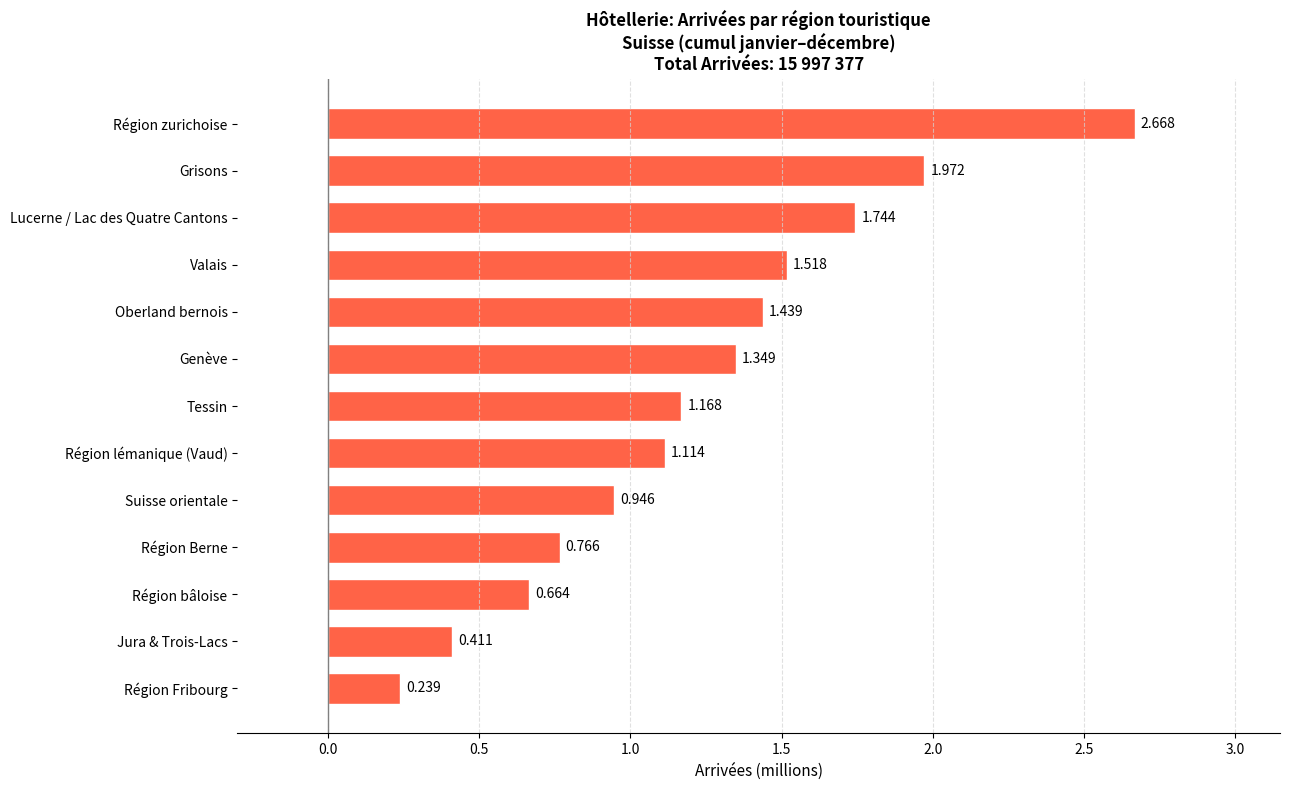

Which category has the lowest value across all series?

Région Fribourg